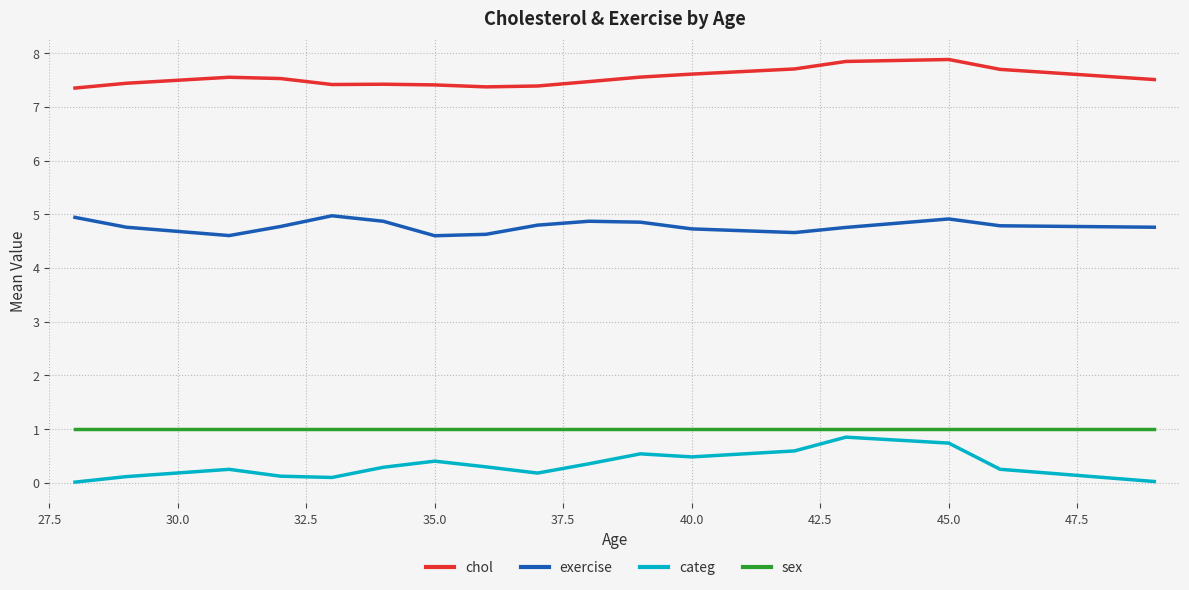

List the series in order of their peak value, lowest first.

categ, sex, exercise, chol